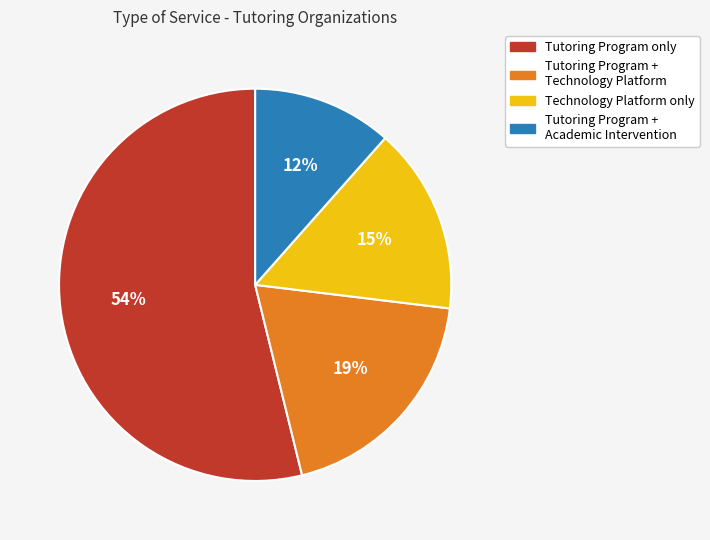

To the nearest percent, what is the combined percentage of Tutoring Program only and Technology Platform only?

69%